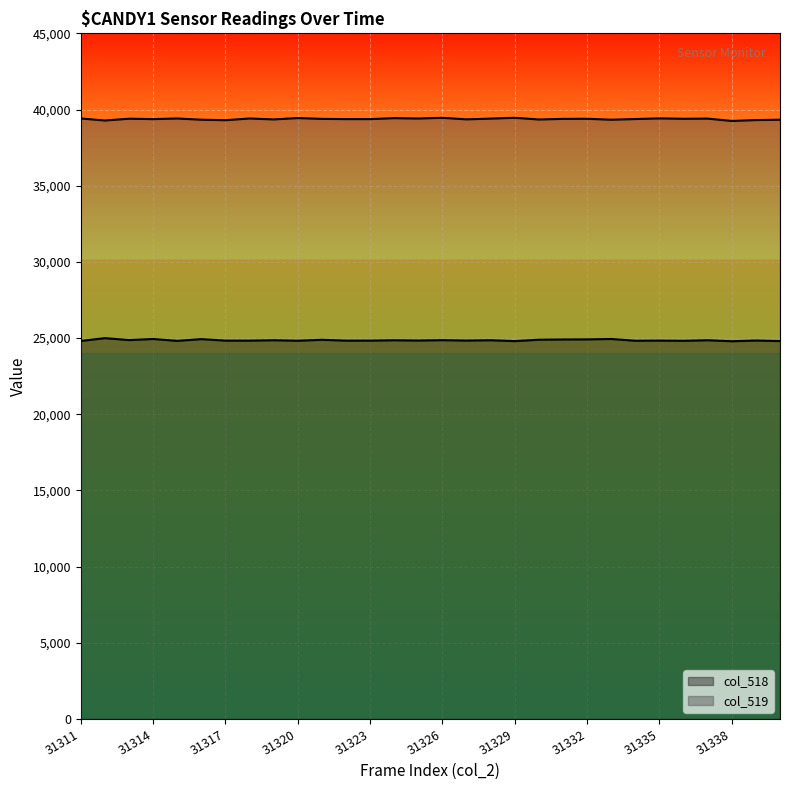

At how many categories does at least one series exceed 28250?

30